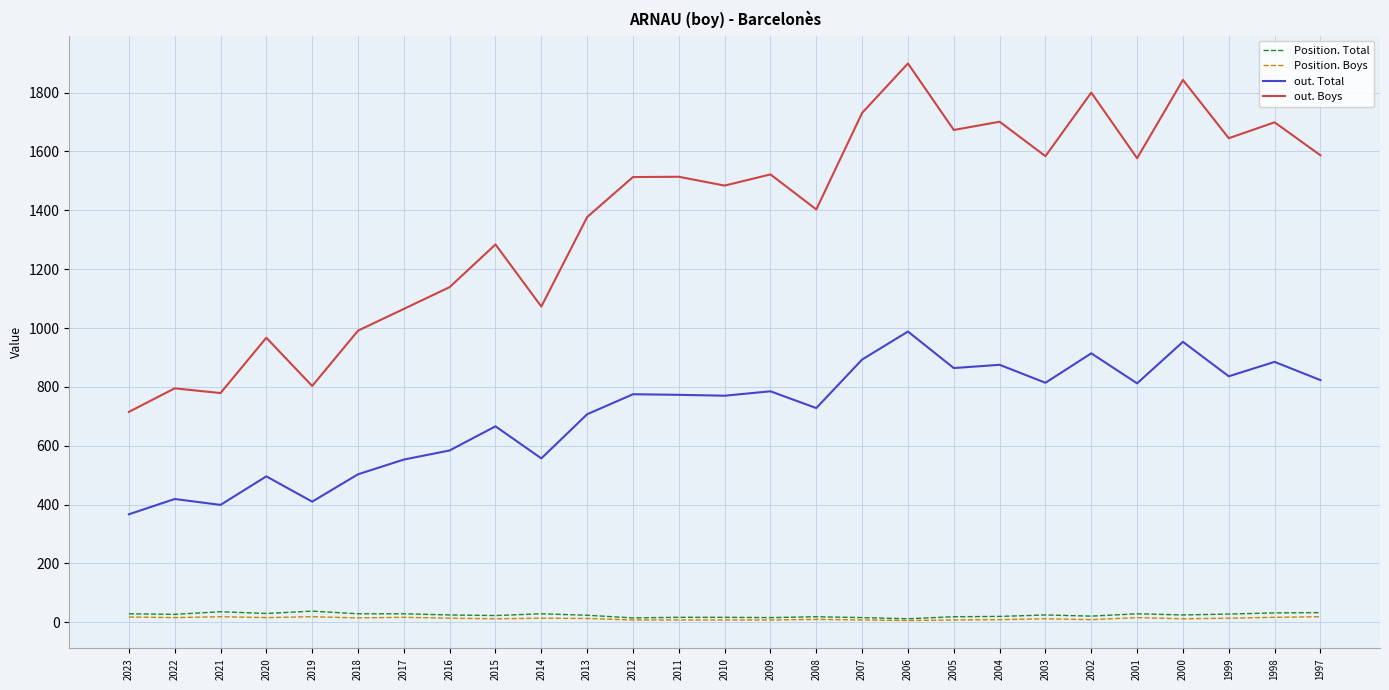

What is the sum of all Position. Total values?

663